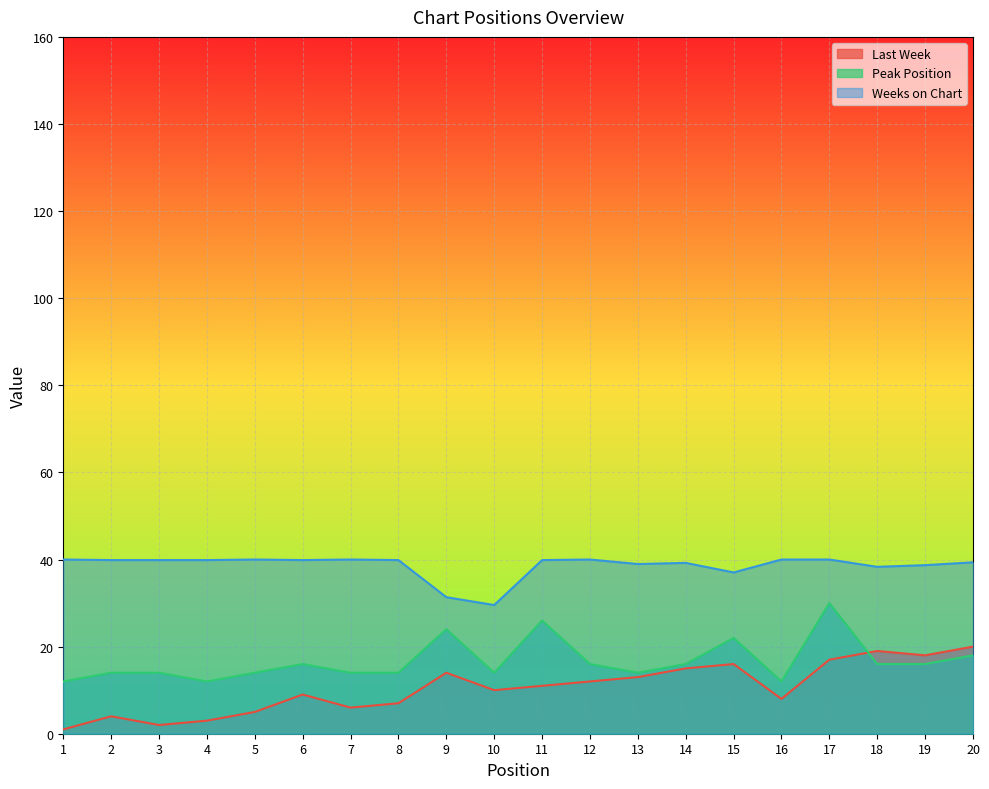

Reading left to right, transcribe all the data shown in this chart.

Last Week: 1.0	4.0	2.0	3.0	5.0	9.0	6.0	7.0	14.0	10.0	11.0	12.0	13.0	15.0	16.0	8.0	17.0	19.0	18.0	20.0
Peak Position: 12.0	14.0	14.0	12.0	14.0	16.0	14.0	14.0	24.0	14.0	26.0	16.0	14.0	16.0	22.0	12.0	30.0	16.0	16.0	18.0
Weeks on Chart: 40.0	39.9	39.9	39.9	40.0	39.9	40.0	39.9	31.4	29.5	39.9	40.0	39.0	39.2	37.0	40.0	40.0	38.3	38.7	39.4